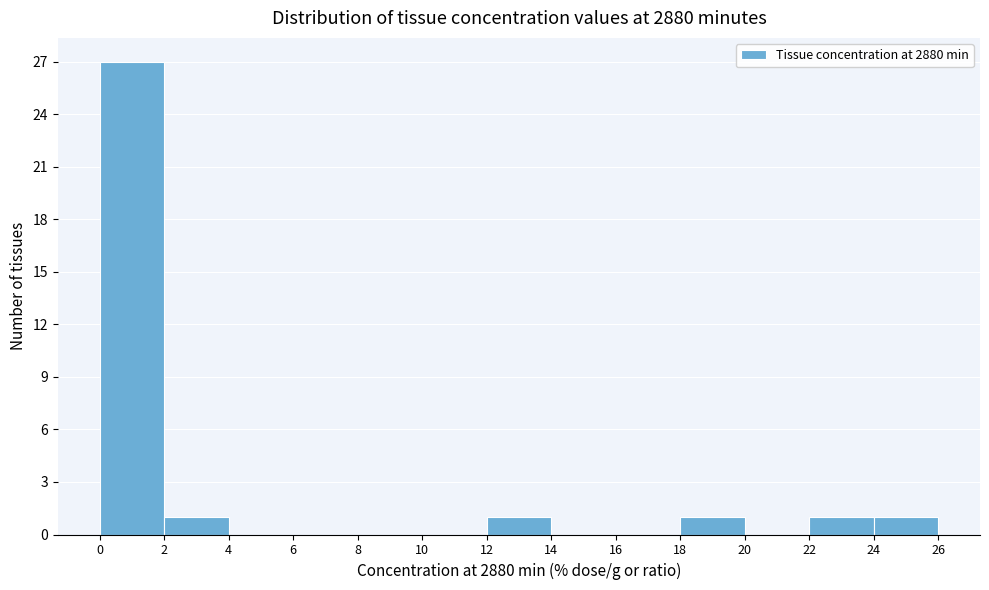

Reading left to right, list every bar in this chart as the range it spans on the x-axis followed by its height. The values are not printed on the chart, so give them approximately, as read against the axis.

0 to 2: 27
2 to 4: 1
4 to 6: 0
6 to 8: 0
8 to 10: 0
10 to 12: 0
12 to 14: 1
14 to 16: 0
16 to 18: 0
18 to 20: 1
20 to 22: 0
22 to 24: 1
24 to 26: 1